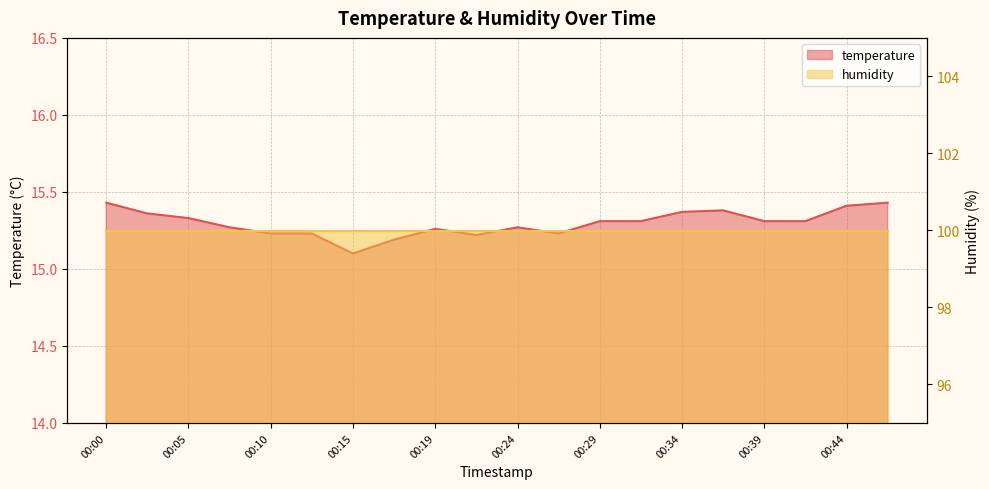

At which category does the chart reach its minimum across all series?

00:15